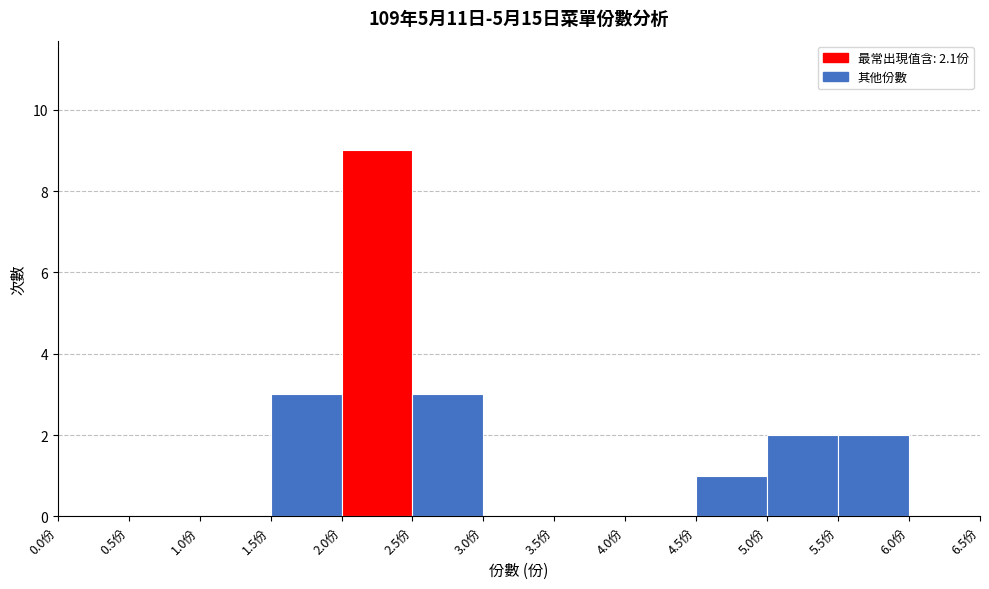

Which range on the x-axis has the tallest bar?

2.0 to 2.5